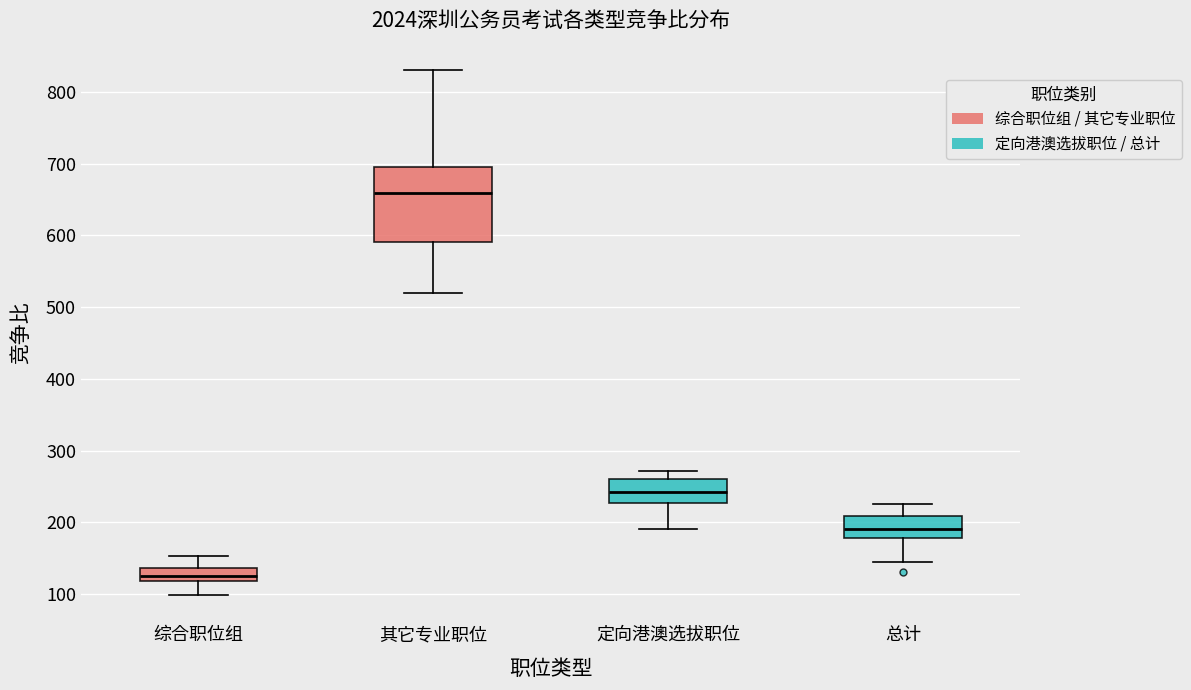

Which box's median line is the highest?

其它专业职位